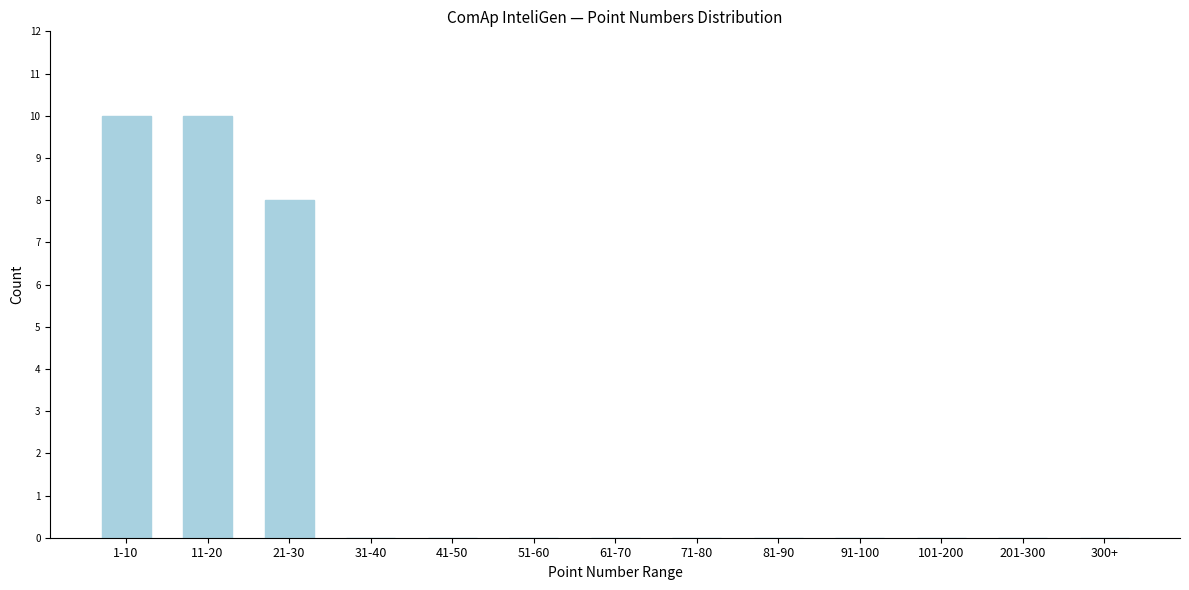

Reading left to right, what are all the values shown in this chart?

1-10=10	11-20=10	21-30=8	31-40=0	41-50=0	51-60=0	61-70=0	71-80=0	81-90=0	91-100=0	101-200=0	201-300=0	300+=0